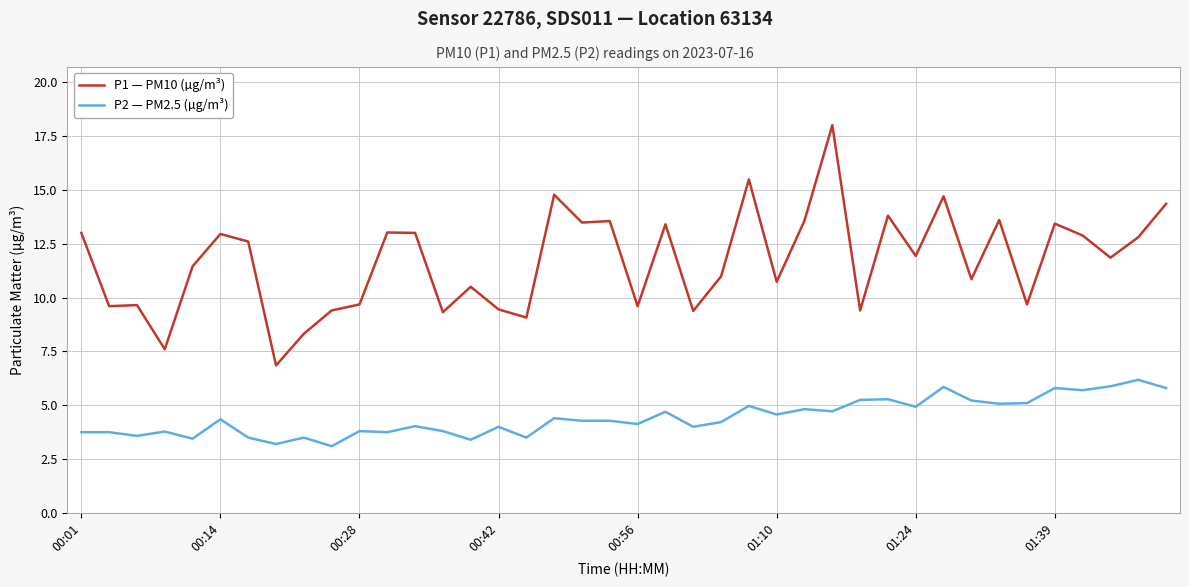

What is the difference between the maximum and minimum values in the P2 — PM2.5 (µg/m³) series?

3.1